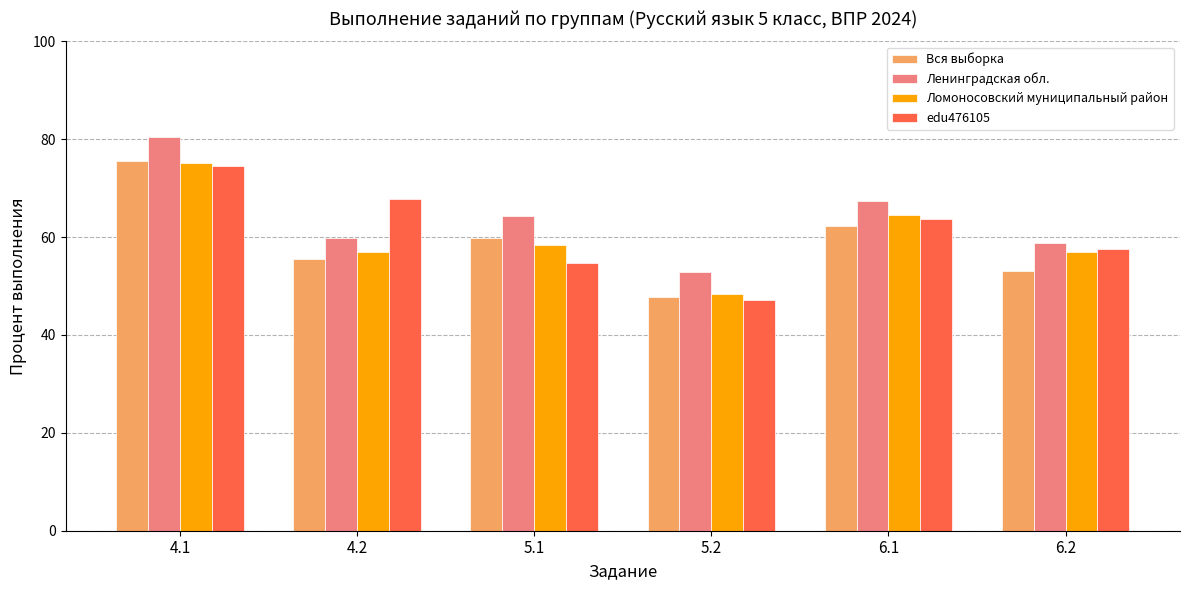

What position from the right is 4.1?

6